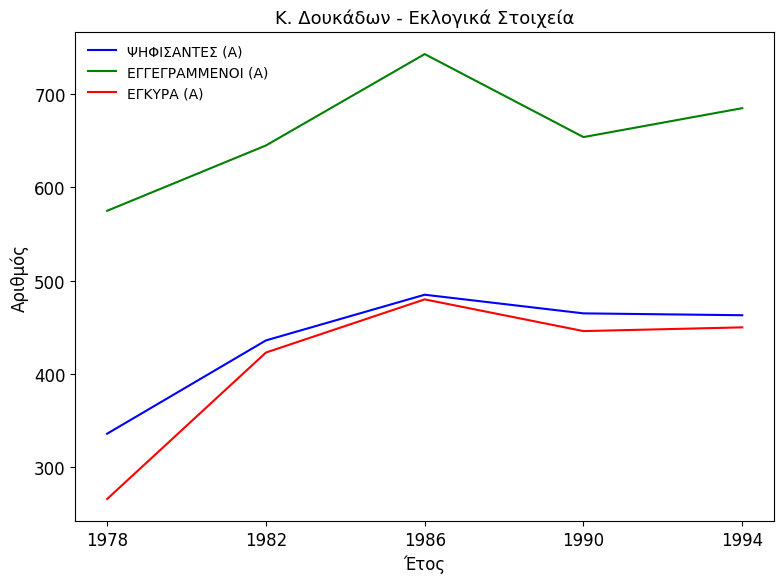

At which category does the chart reach its minimum across all series?

1978